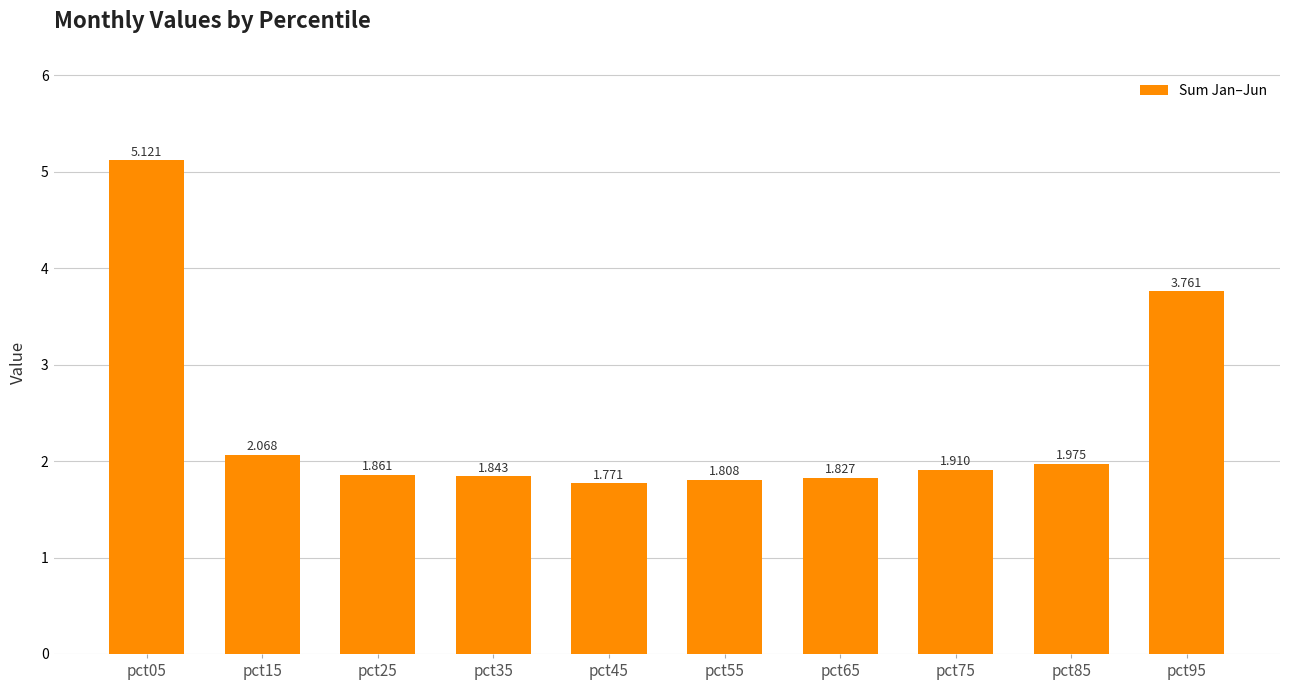

Are the bars horizontal?

No